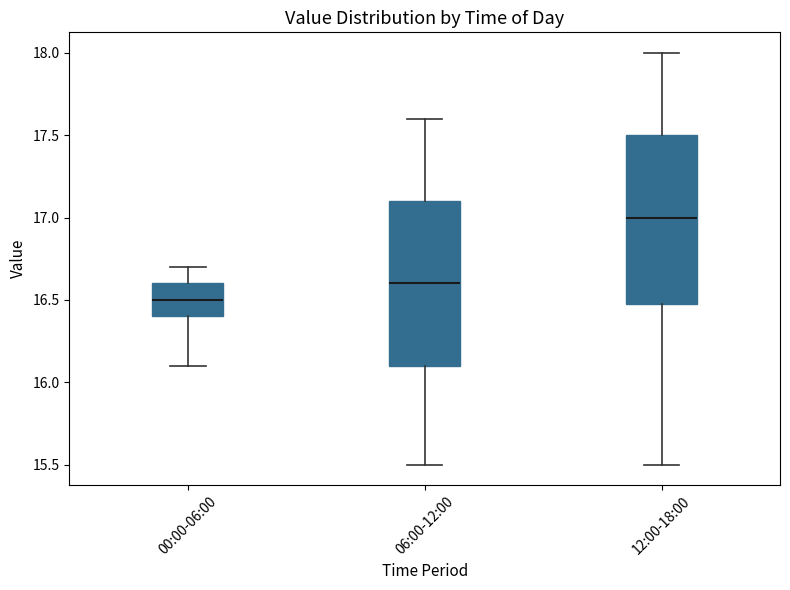

Where does the median line of the box for 06:00-12:00 sit on the y-axis? The values are not printed on the chart, so give them approximately, as read against the axis.

16.6